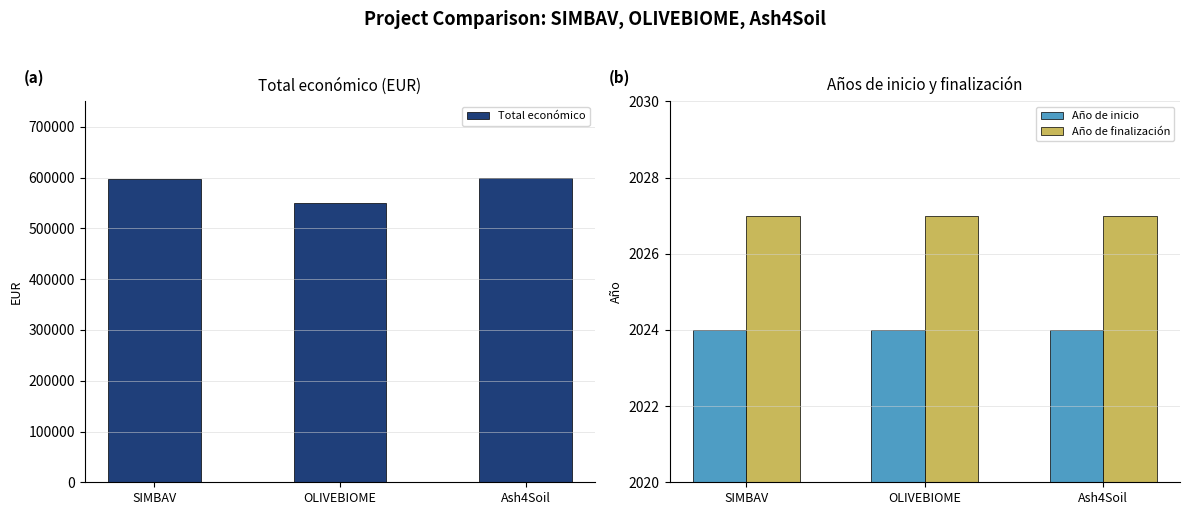

What is the sum of all Año de finalización values?

6081